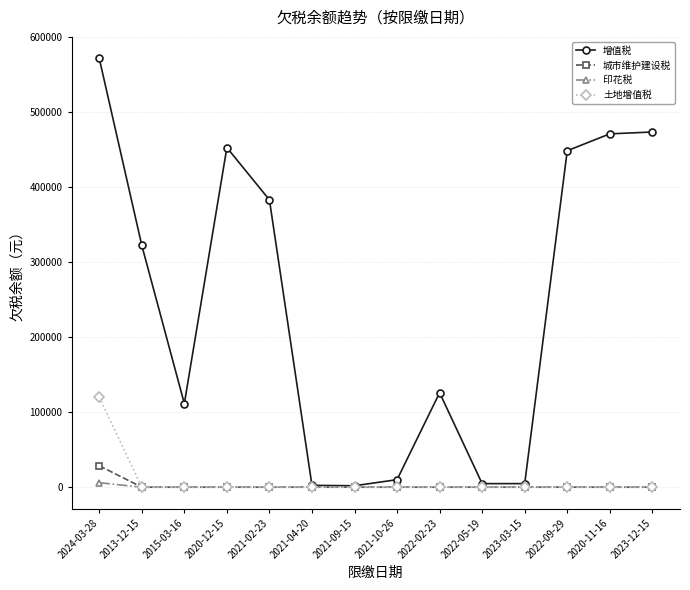

What is the label of the 13th point from the left?

2020-11-16